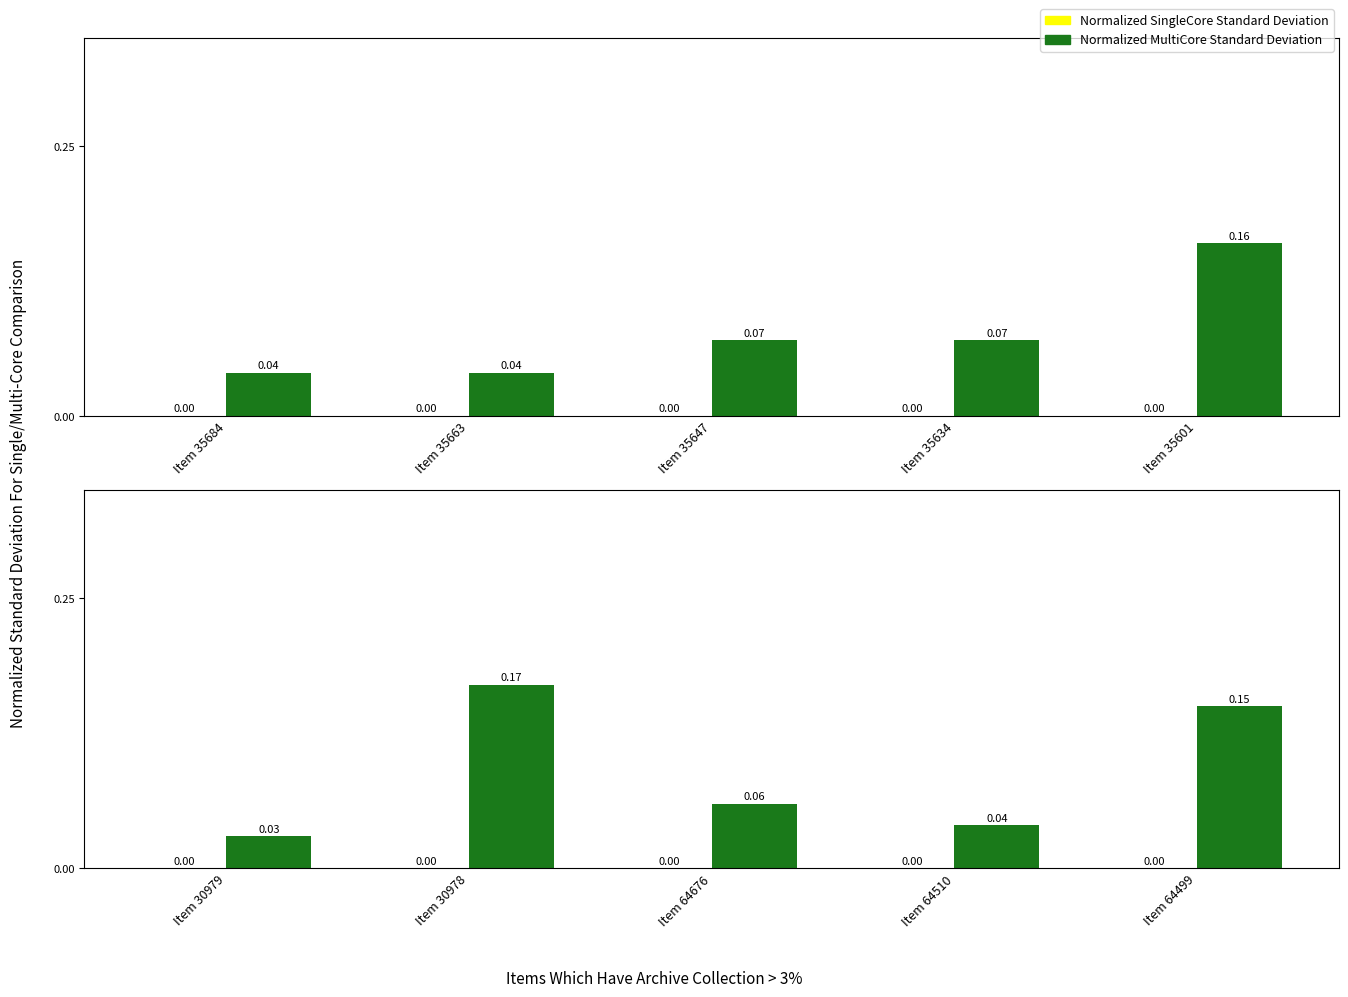

Between Item 30978 and Item 64510, which series saw the biggest shift?

Normalized MultiCore Standard Deviation